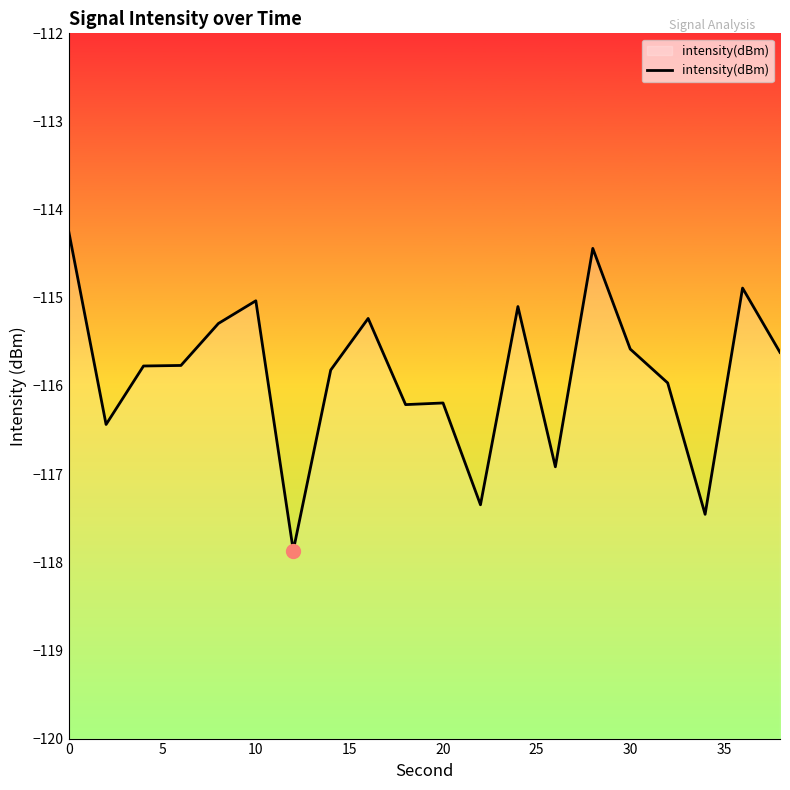

Reading left to right, list all the values displayed in this chart.

-114.2	-116.4	-115.8	-115.8	-115.3	-115.0	-117.9	-115.8	-115.2	-116.2	-116.2	-117.3	-115.1	-116.9	-114.4	-115.6	-116.0	-117.5	-114.9	-115.6